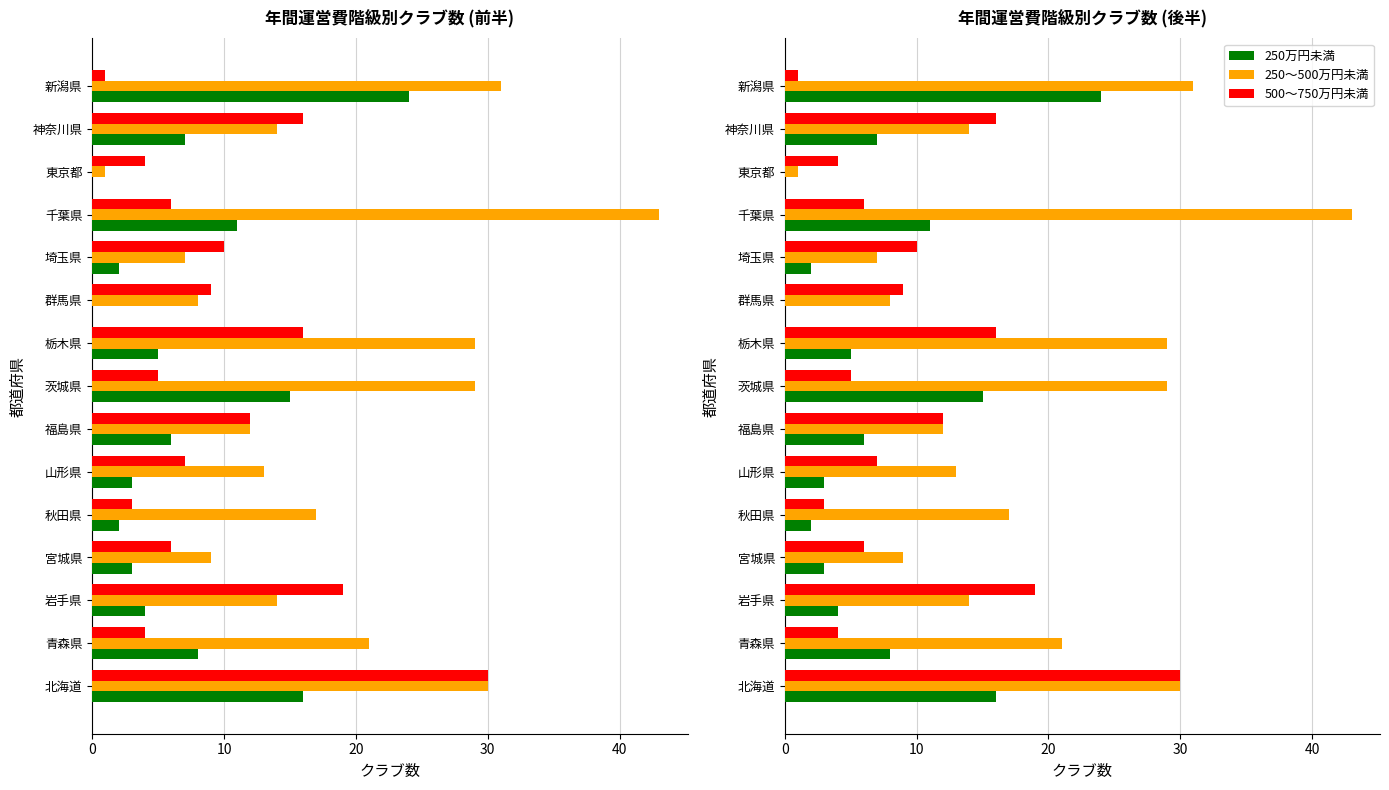

What is the difference between the maximum and minimum values in the 250～500万円未満 series?

42